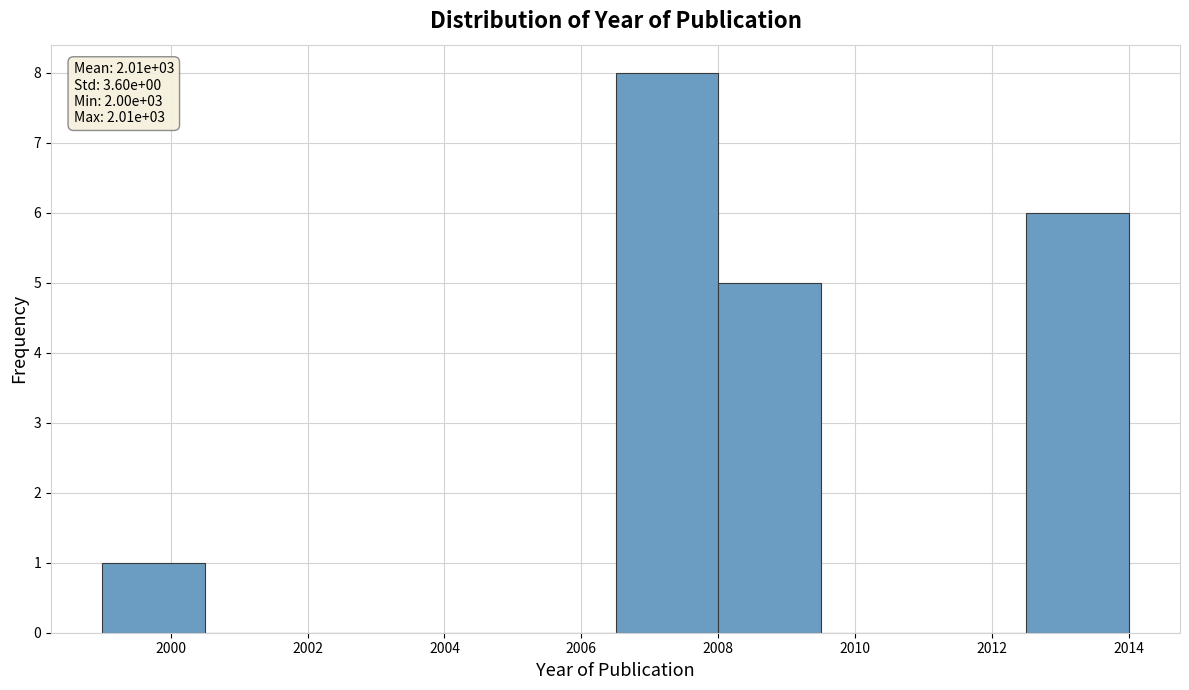

Which range on the x-axis has the tallest bar?

2006.5 to 2008.0